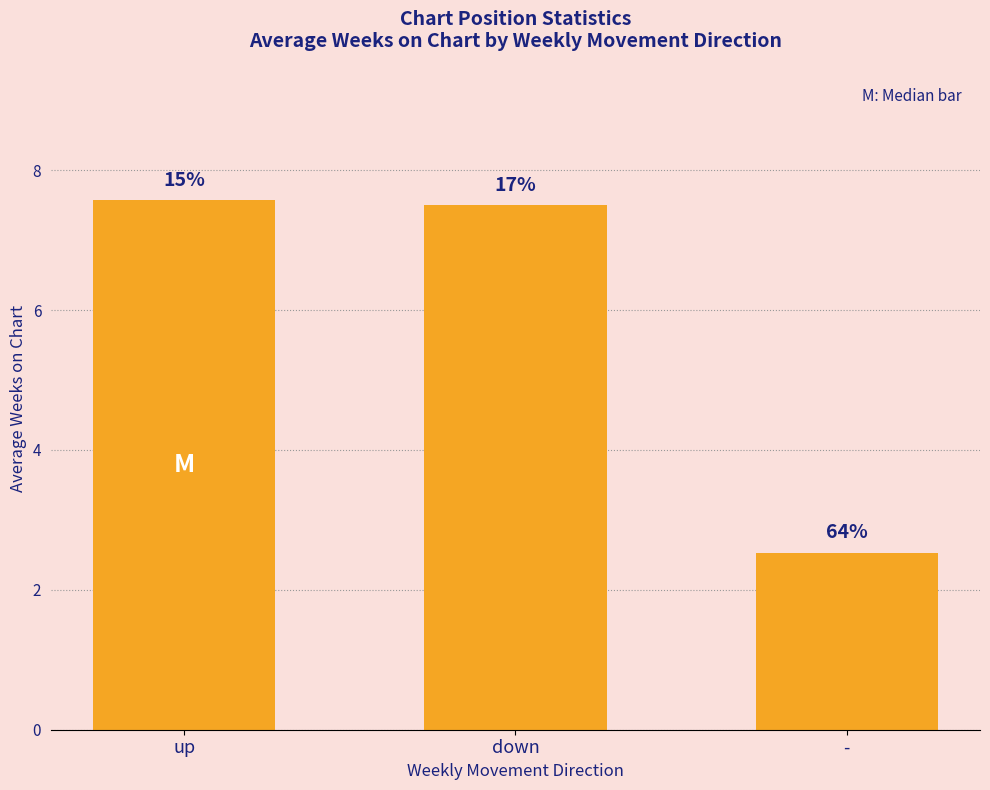

What is the ratio of the value at down to the value at up?

1.0